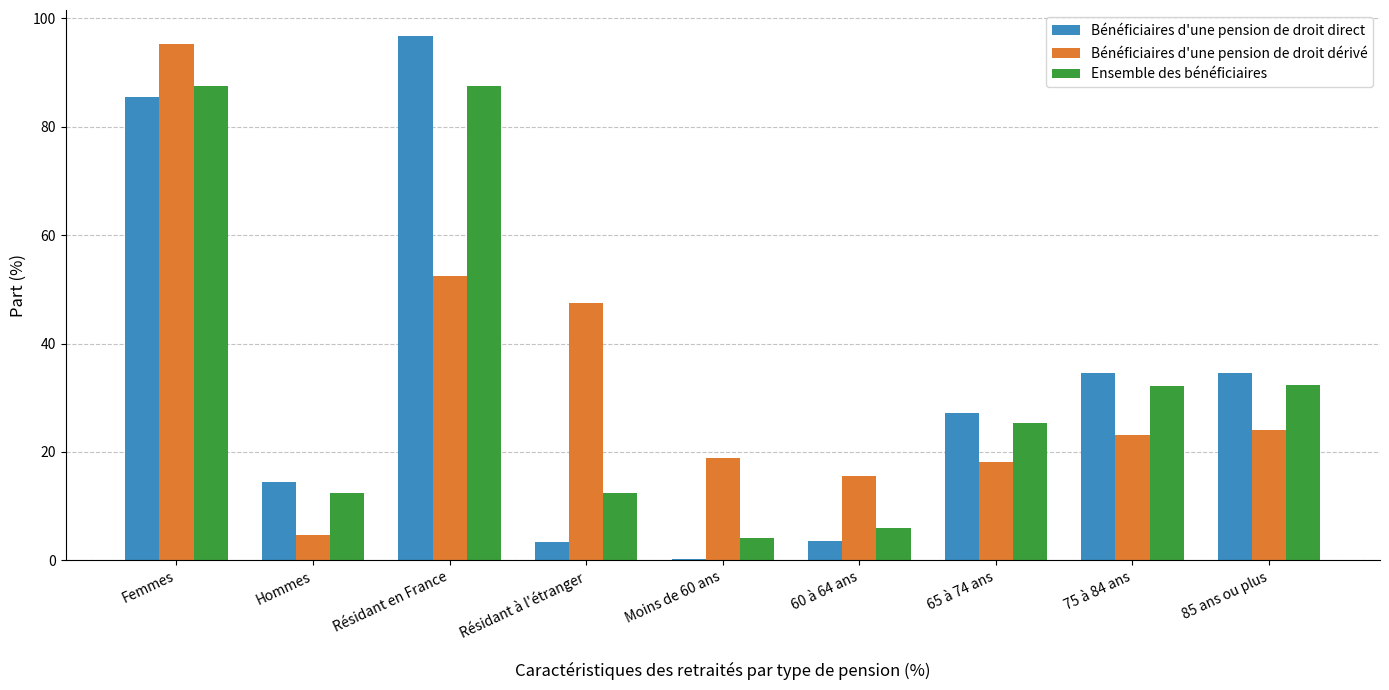

What is the sum of the Bénéficiaires d'une pension de droit dérivé values at 75 à 84 ans and 85 ans ou plus?

47.3